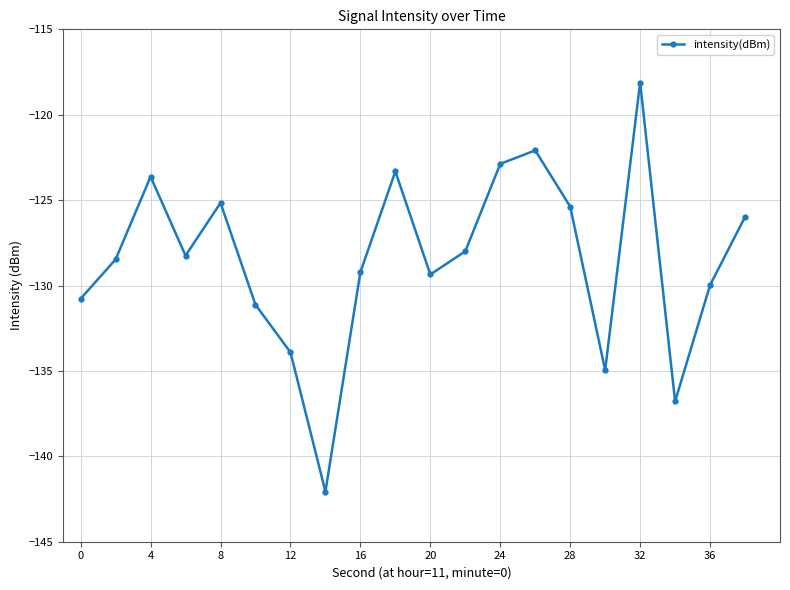

What is the difference between the maximum and second lowest values?

18.7